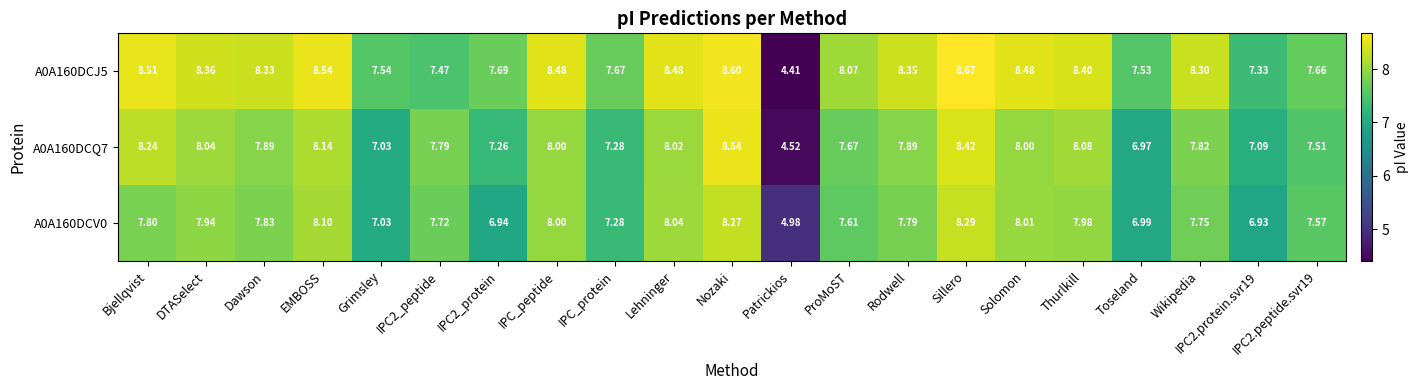

List the series in order of their peak value, lowest first.

A0A160DCV0, A0A160DCQ7, A0A160DCJ5